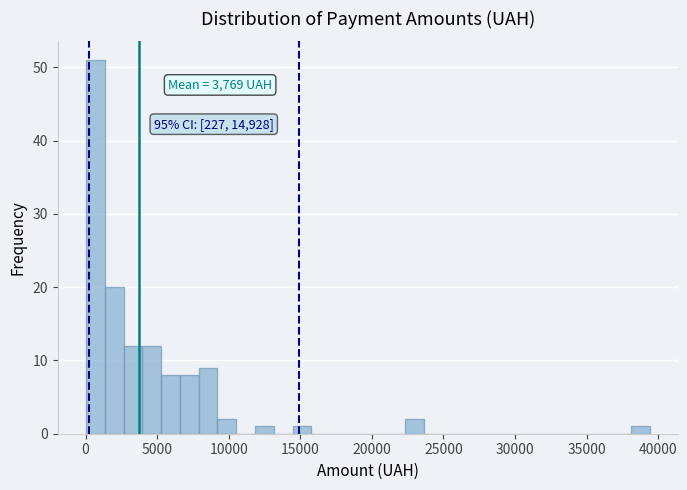

Read against the x-axis, roughly where is the centre of the tallest bar?

500